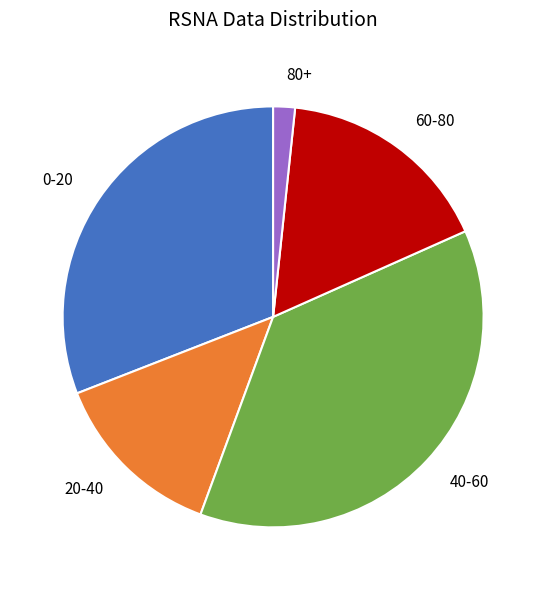

Rank the categories by value from highest to lowest.

40-60, 0-20, 60-80, 20-40, 80+